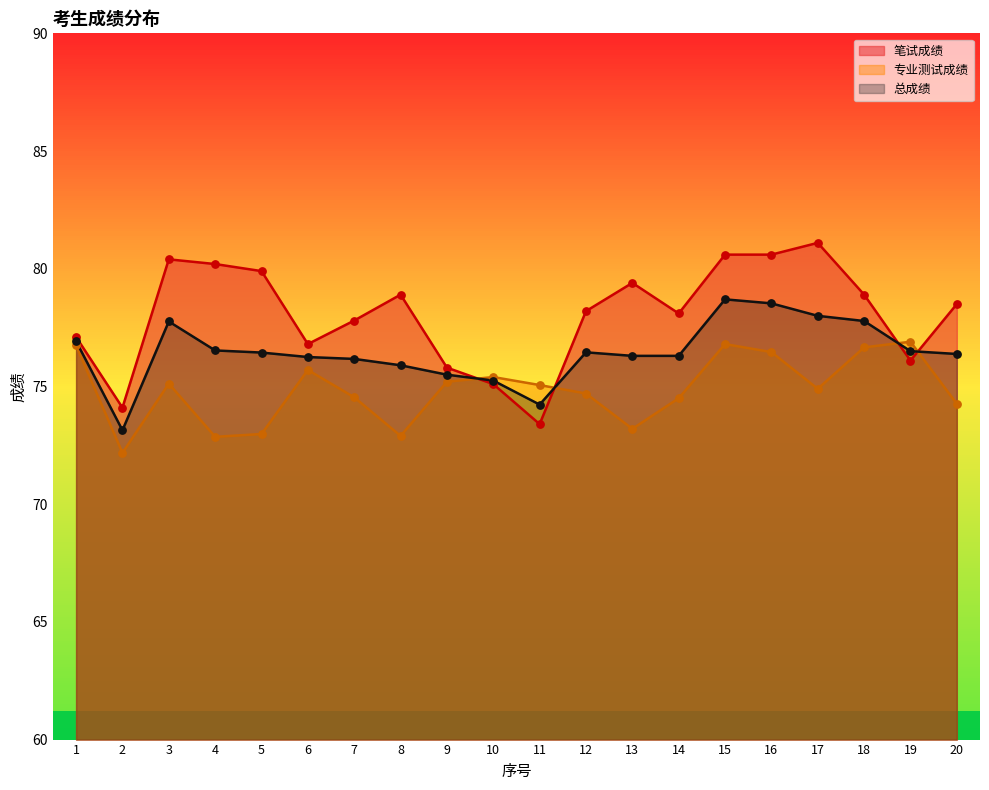

What are all the series names shown in the legend?

笔试成绩, 专业测试成绩, 总成绩